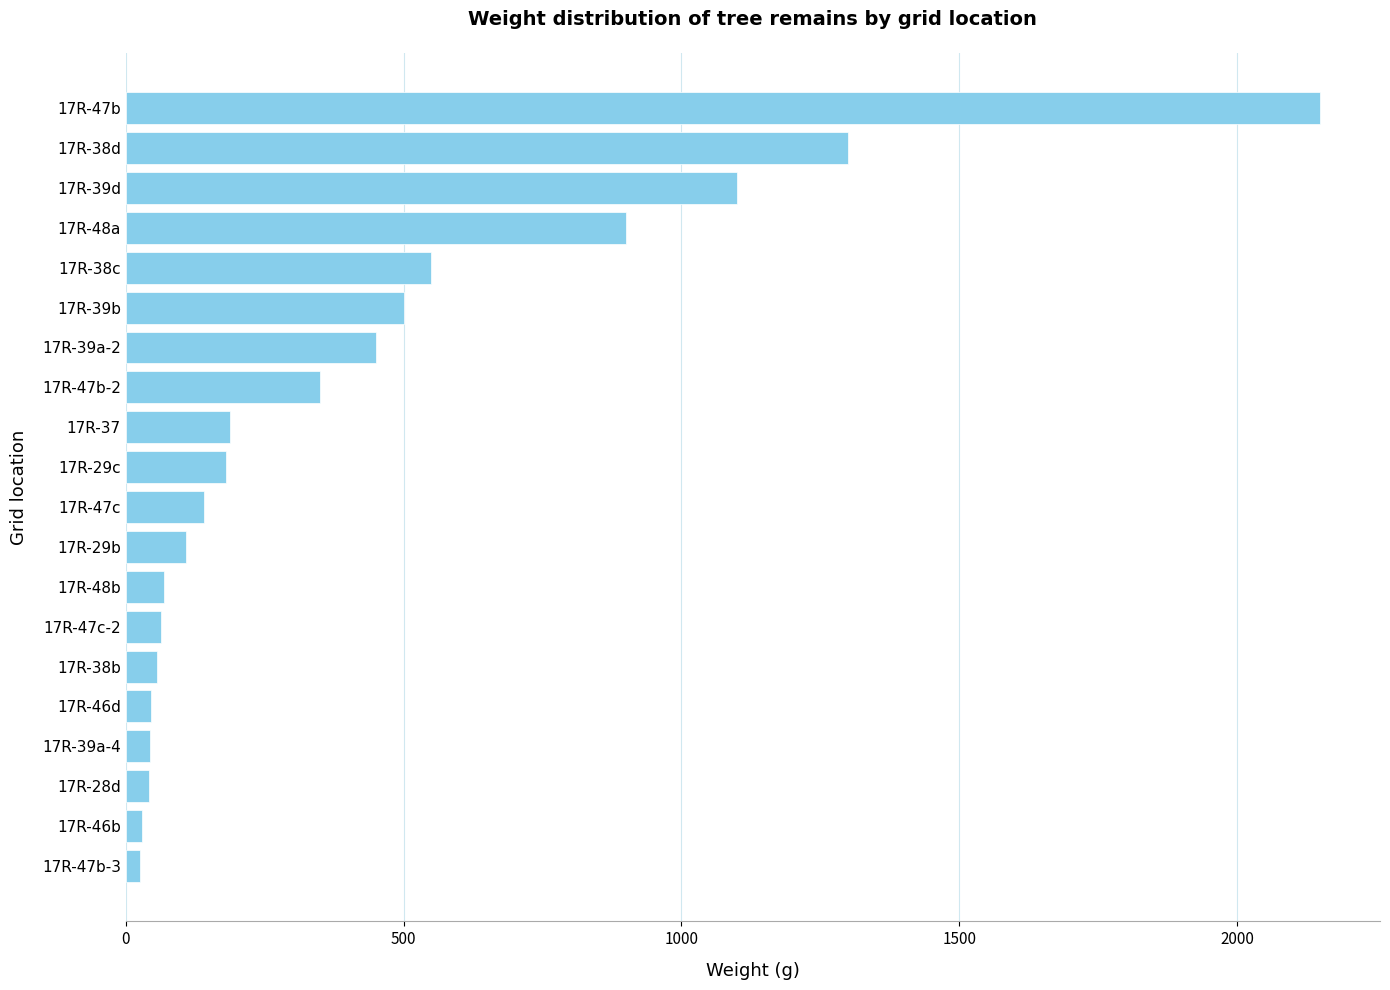

How many distinct data groups are displayed?

1